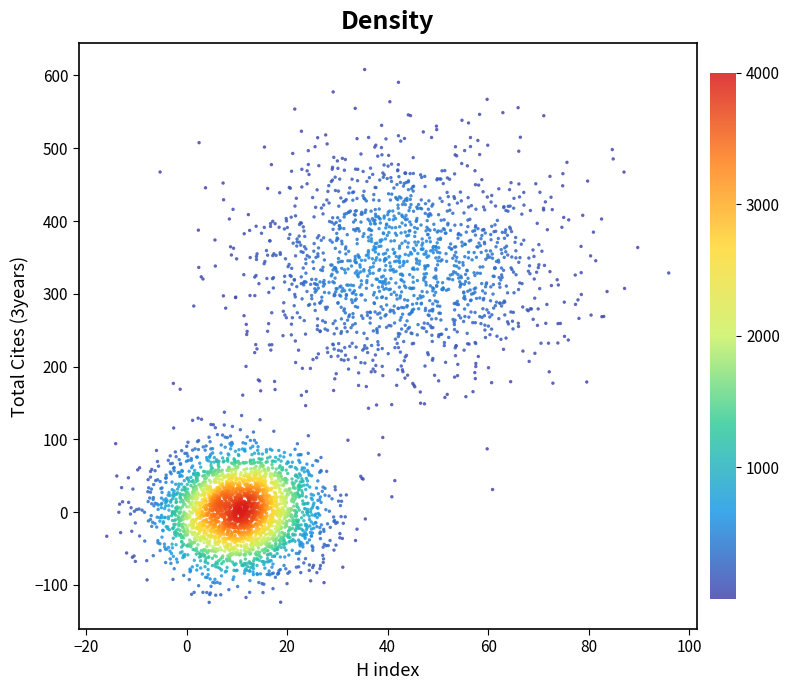

What is the range of Y values (max minus min)?

732.3